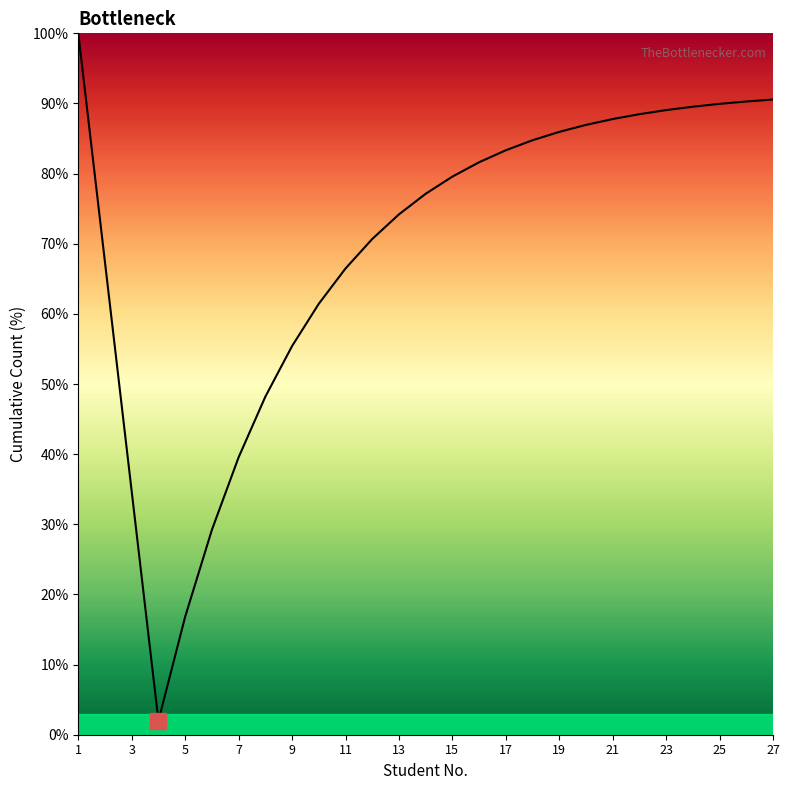

What is the smallest value displayed?

2.0